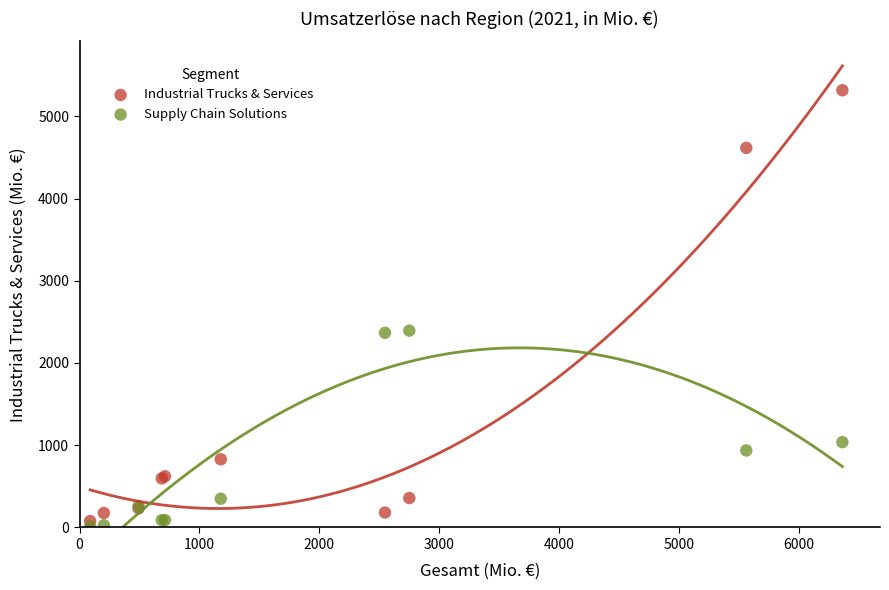

Which series reaches the maximum Y coordinate?

Industrial Trucks & Services